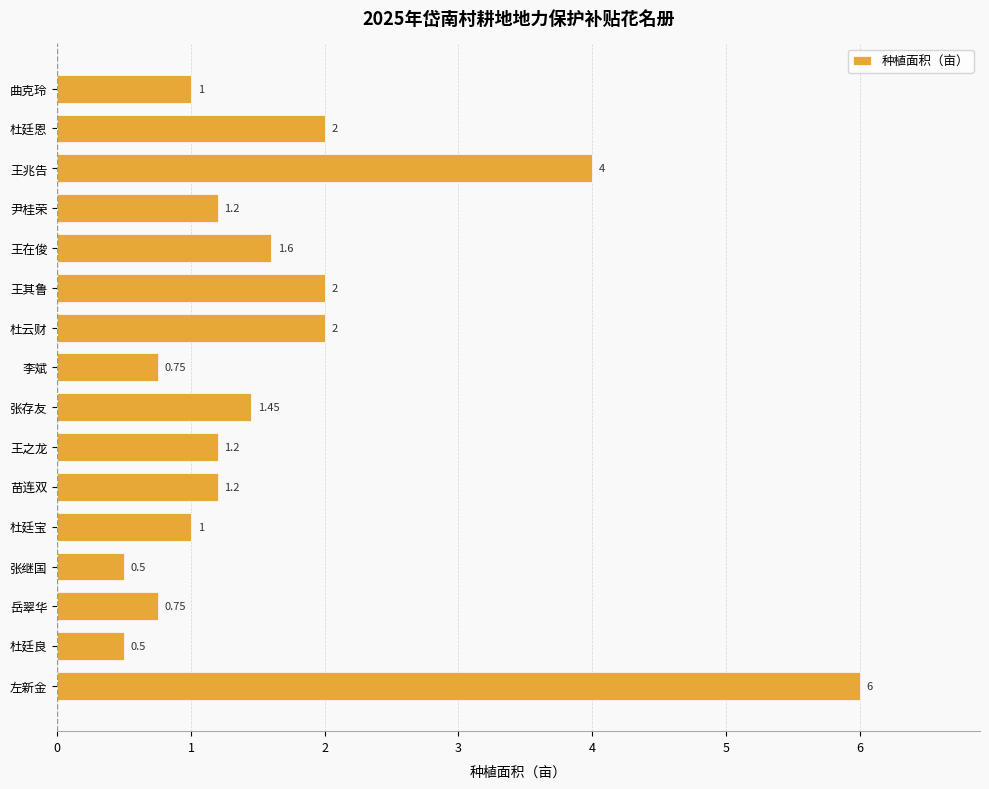

What is the label of the 16th bar from the bottom?

曲克玲